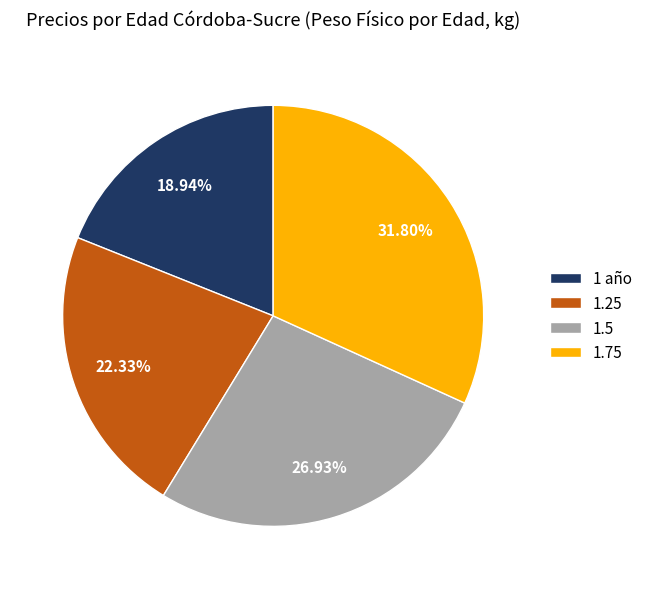

Which slice is the largest?

1.75